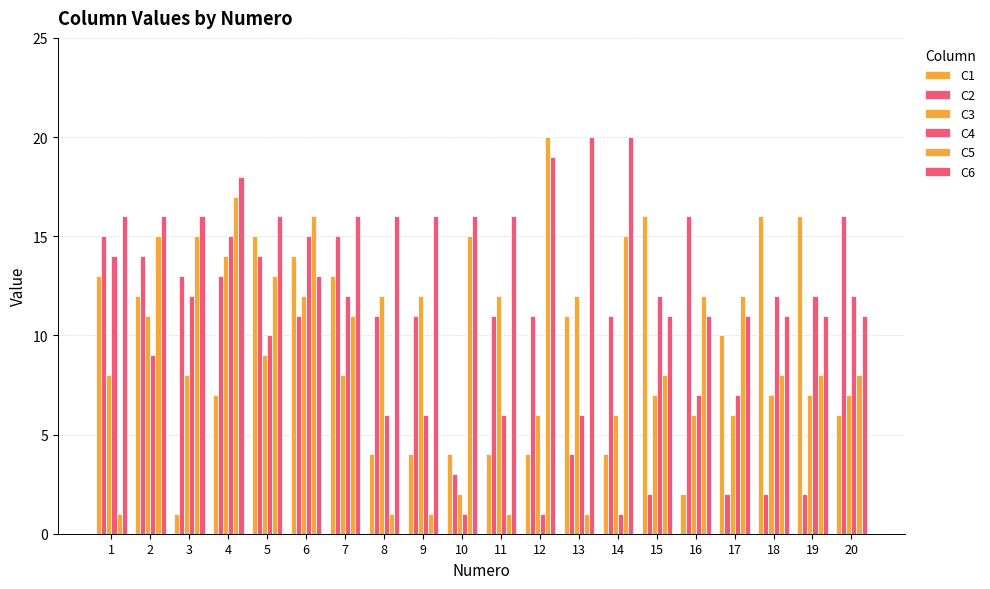

What is the maximum value shown in the chart?

20